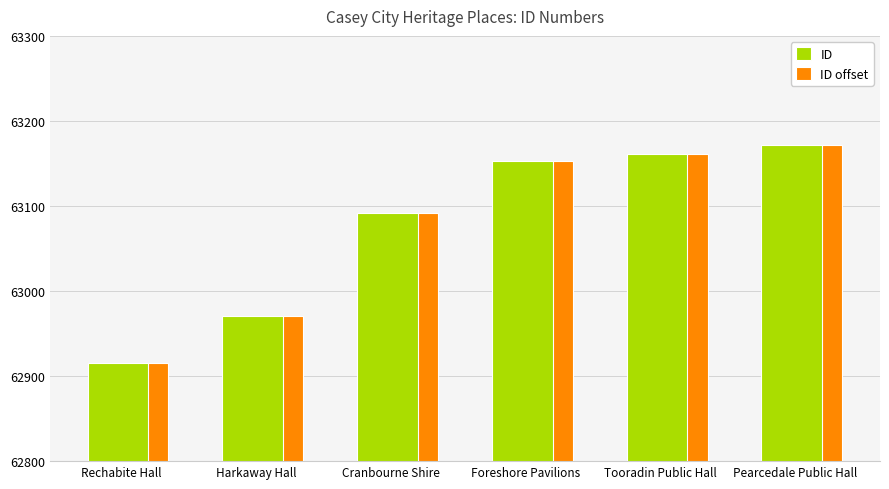

Are the bars horizontal?

No